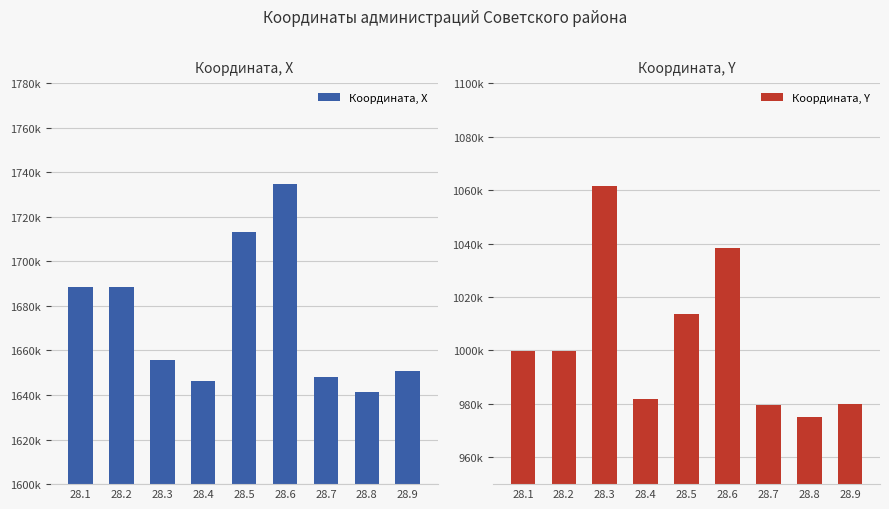

At 28.5, list the series in order from smallest to largest.

Координата, Y, Координата, X